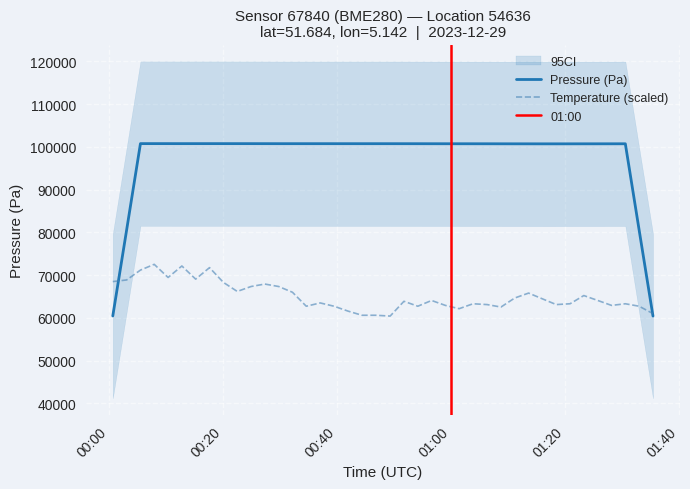

What is the highest value of the Pressure (Pa) series?

100773.1